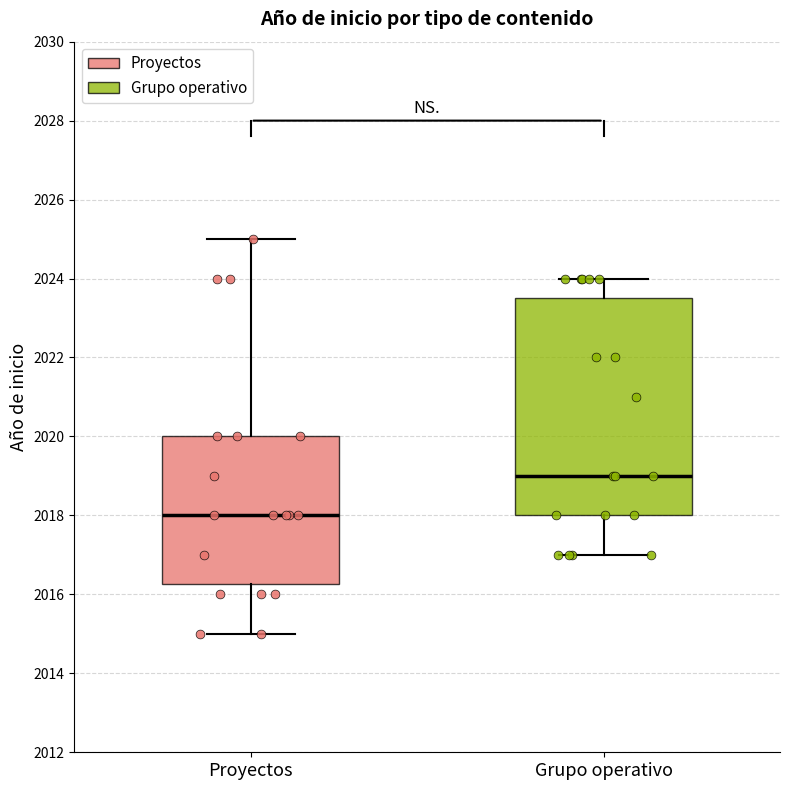

Which box has the lowest median line?

Proyectos